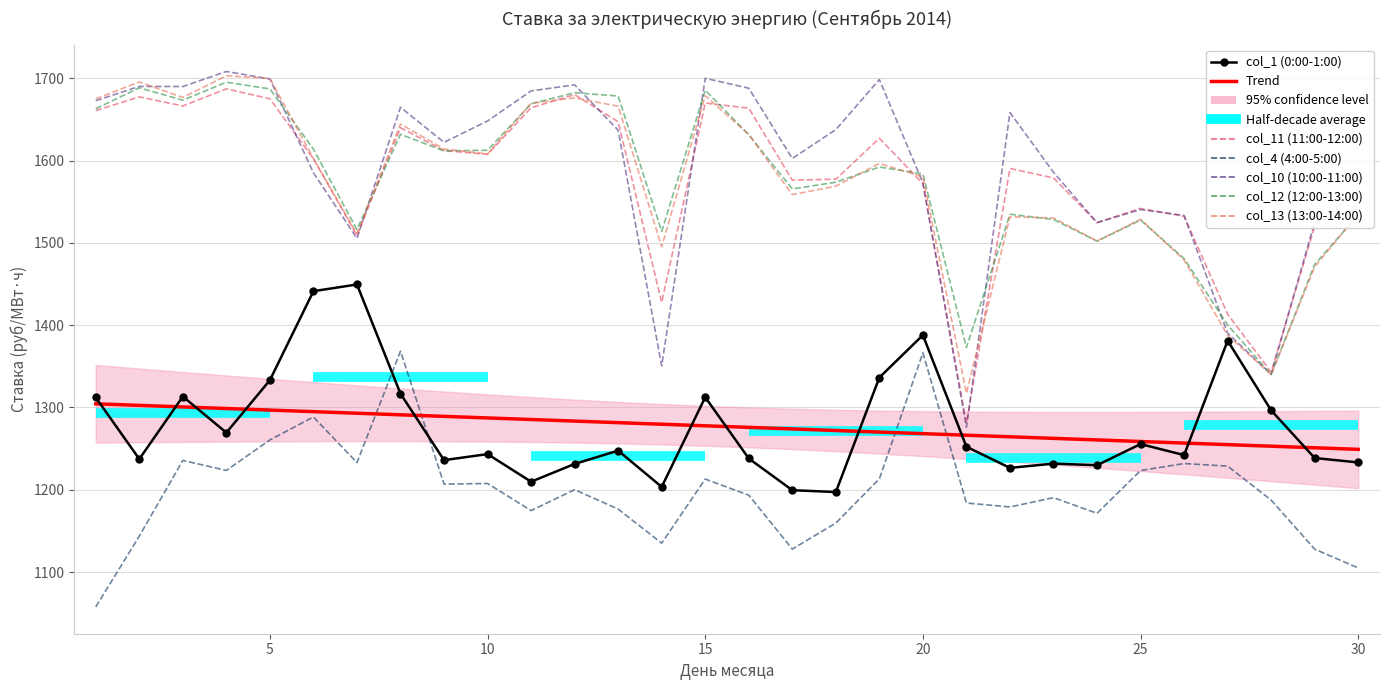

Reading left to right, extract all data points from this chart.

col_1: 1=1312.1	2=1237.3	3=1313.3	4=1269.4	5=1333.1	6=1441.3	7=1449.4	8=1316.7	9=1236.0	10=1243.3	11=1209.7	12=1231.4	13=1247.5	14=1203.4	15=1312.4	16=1238.0	17=1199.4	18=1197.2	19=1336.3	20=1387.9	21=1252.2	22=1226.5	23=1231.7	24=1229.8	25=1255.5	26=1242.1	27=1381.2	28=1296.4	29=1238.5	30=1233.2
col_11: 1=1660.8	2=1677.4	3=1666.4	4=1687.2	5=1675.1	6=1602.1	7=1509.1	8=1640.0	9=1612.1	10=1607.6	11=1664.2	12=1680.1	13=1647.2	14=1427.6	15=1669.9	16=1663.7	17=1576.3	18=1577.3	19=1627.1	20=1572.0	21=1280.9	22=1590.4	23=1578.9	24=1524.8	25=1541.8	26=1532.2	27=1413.4	28=1342.9	29=1520.1	30=1564.5
col_4: 1=1057.5	2=1143.6	3=1235.6	4=1223.4	5=1260.5	6=1288.4	7=1232.9	8=1368.4	9=1206.9	10=1207.6	11=1174.7	12=1200.0	13=1176.5	14=1135.0	15=1213.0	16=1193.4	17=1127.9	18=1159.5	19=1213.2	20=1366.3	21=1183.8	22=1179.0	23=1190.3	24=1171.3	25=1223.3	26=1231.8	27=1228.7	28=1187.4	29=1127.8	30=1104.9
col_10: 1=1672.8	2=1690.1	3=1690.0	4=1708.3	5=1699.2	6=1585.2	7=1505.5	8=1664.7	9=1622.2	10=1648.2	11=1684.7	12=1692.0	13=1636.8	14=1350.6	15=1700.0	16=1687.9	17=1602.6	18=1637.7	19=1698.5	20=1572.7	21=1276.0	22=1658.4	23=1585.7	24=1524.5	25=1540.5	26=1533.3	27=1390.2	28=1340.4	29=1525.2	30=1542.0
col_12: 1=1663.0	2=1688.4	3=1673.4	4=1695.2	5=1687.1	6=1614.0	7=1516.2	8=1631.9	9=1611.8	10=1612.5	11=1669.0	12=1682.4	13=1678.4	14=1513.9	15=1685.6	16=1631.5	17=1565.5	18=1573.7	19=1592.2	20=1583.8	21=1372.9	22=1534.8	23=1528.4	24=1502.1	25=1527.7	26=1480.9	27=1400.1	28=1339.9	29=1473.8	30=1534.1
col_13: 1=1675.1	2=1695.5	3=1676.7	4=1703.0	5=1699.8	6=1602.5	7=1511.0	8=1644.4	9=1614.2	10=1608.1	11=1669.6	12=1676.2	13=1666.1	14=1495.2	15=1678.9	16=1631.7	17=1558.6	18=1568.9	19=1596.5	20=1580.3	21=1317.2	22=1531.7	23=1530.2	24=1502.3	25=1528.6	26=1479.2	27=1387.6	28=1339.8	29=1471.0	30=1535.0